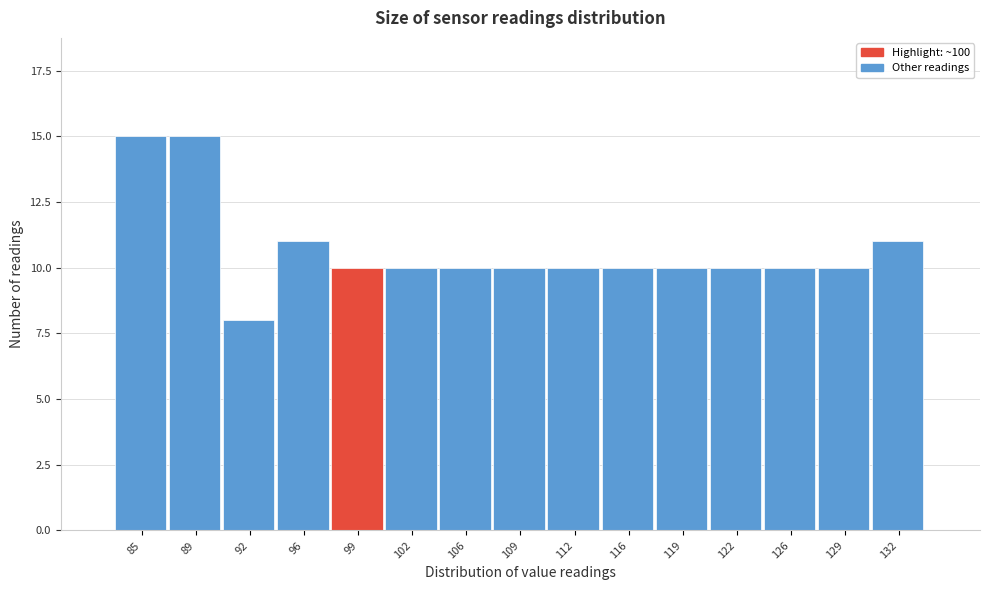

Reading right to left, transcribe all the data shown in this chart.

11	10	10	10	10	10	10	10	10	10	10	11	8	15	15